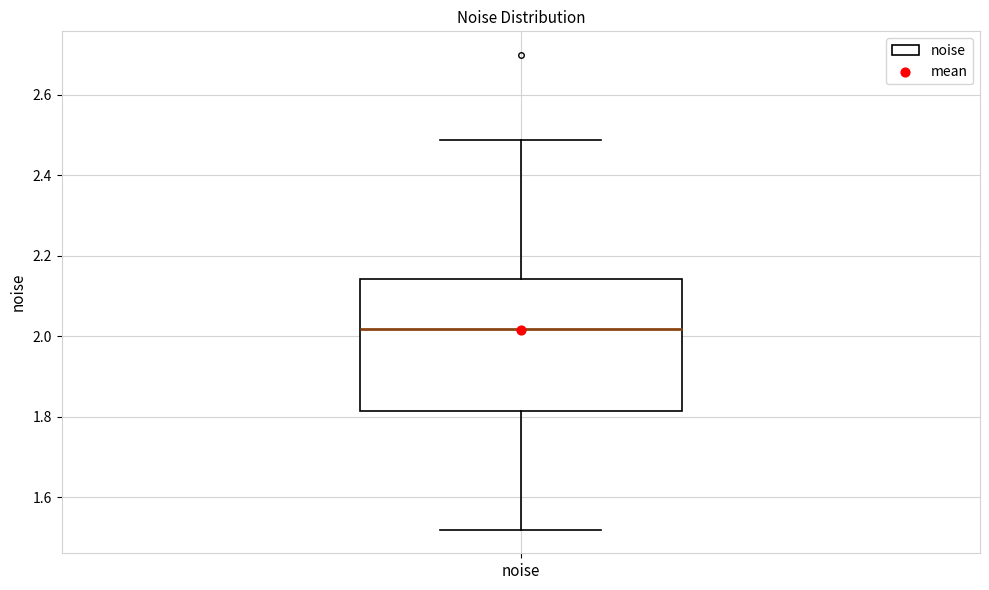

Where is the upper edge of the box for noise on the y-axis? The values are not printed on the chart, so give them approximately, as read against the axis.

2.14